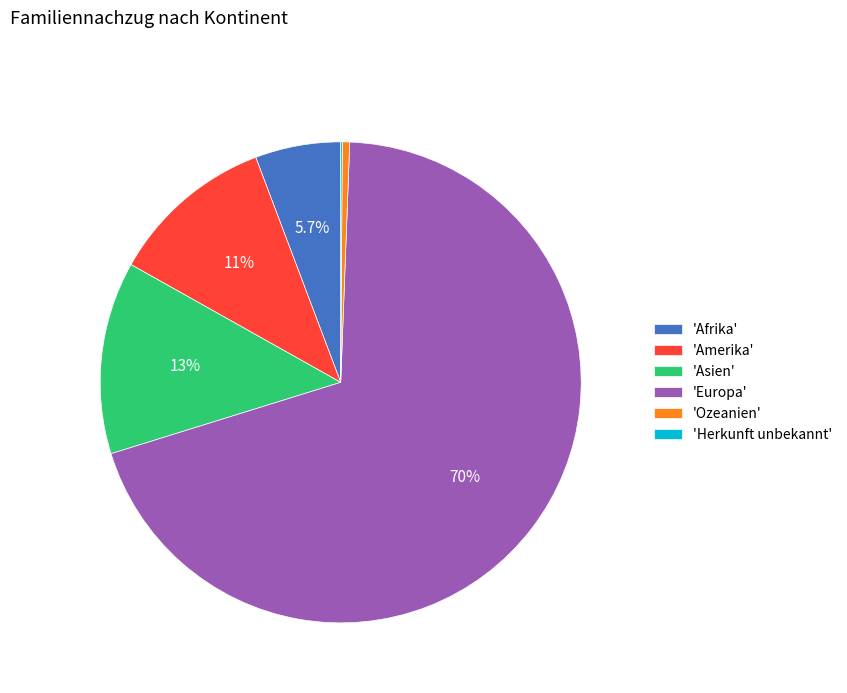

What is the ratio of the value at 'Asien' to the value at 'Amerika'?

1.2